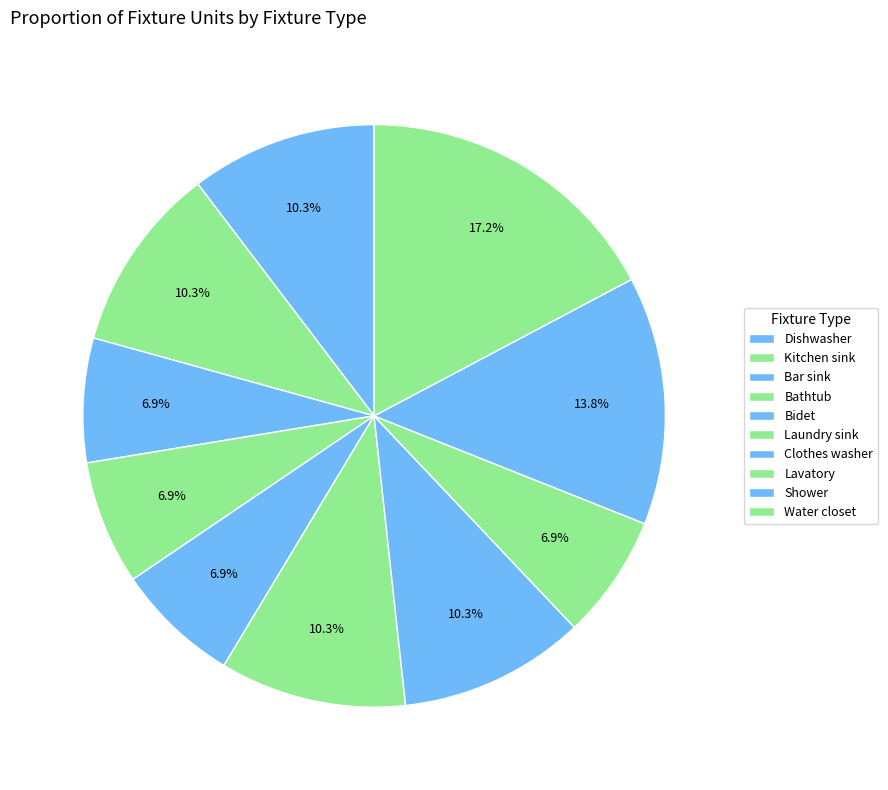

Approximately how many times larger is the value at Bar sink compared to Dishwasher?

0.7